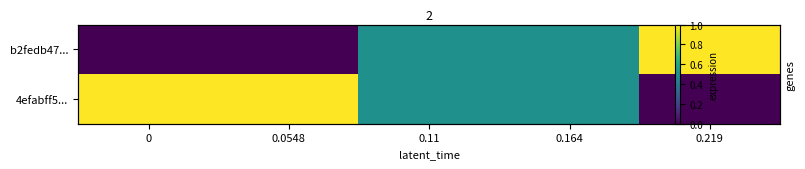

What is the average value of the row_0 series?

0.4